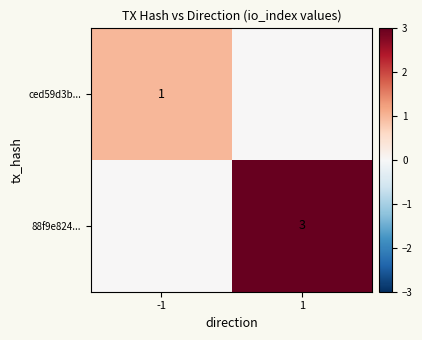

What is the spread (max minus min) of values at -1?

1